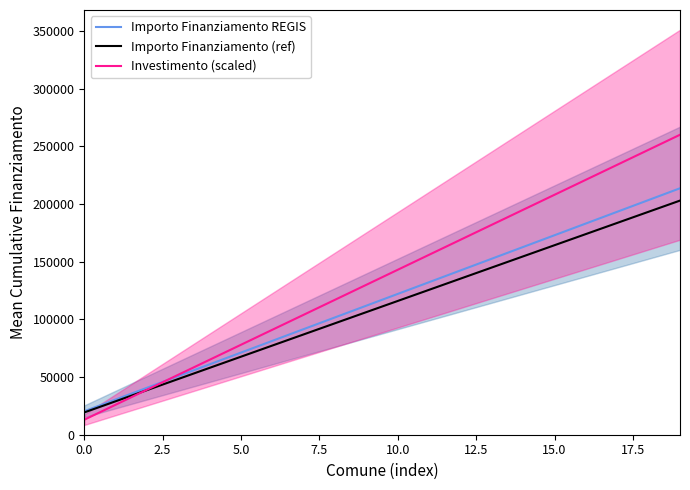

Count the number of data series in this chart.

3